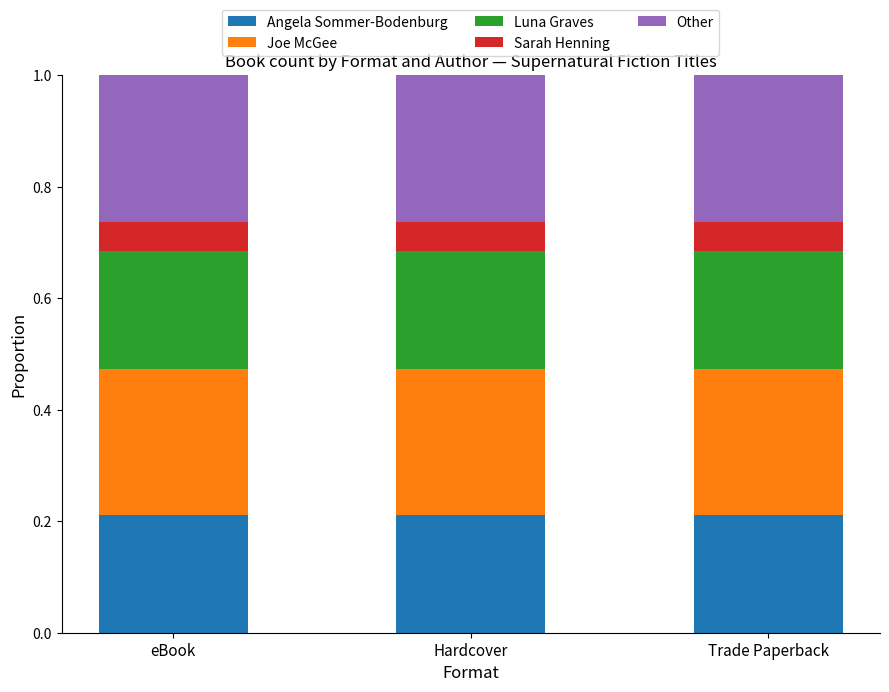

How many categories are shown in the chart?

3